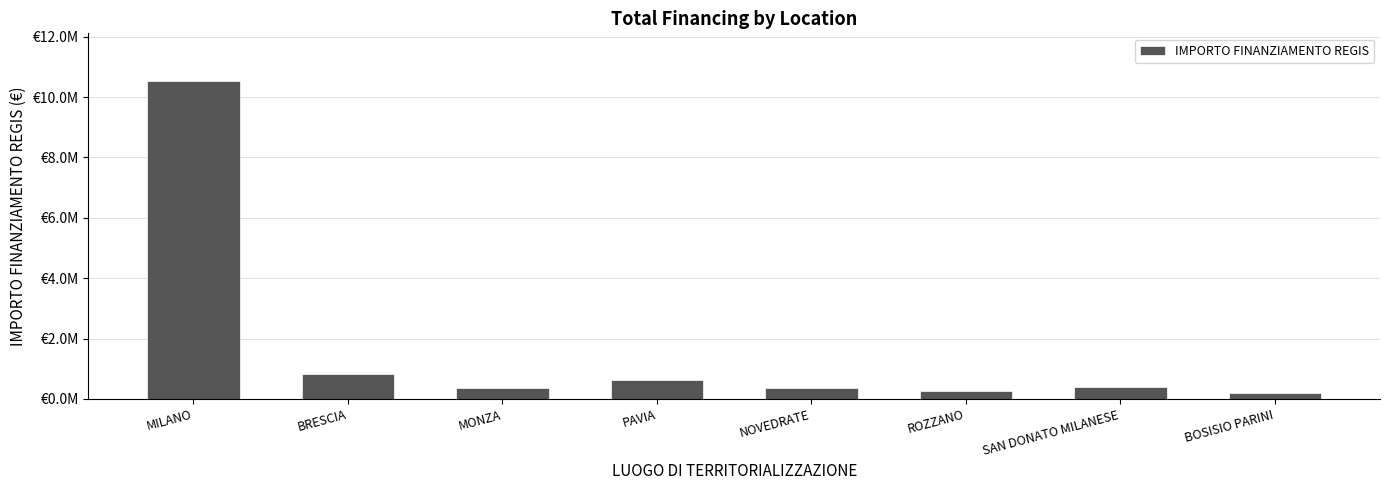

Which label corresponds to the largest value in the chart?

MILANO